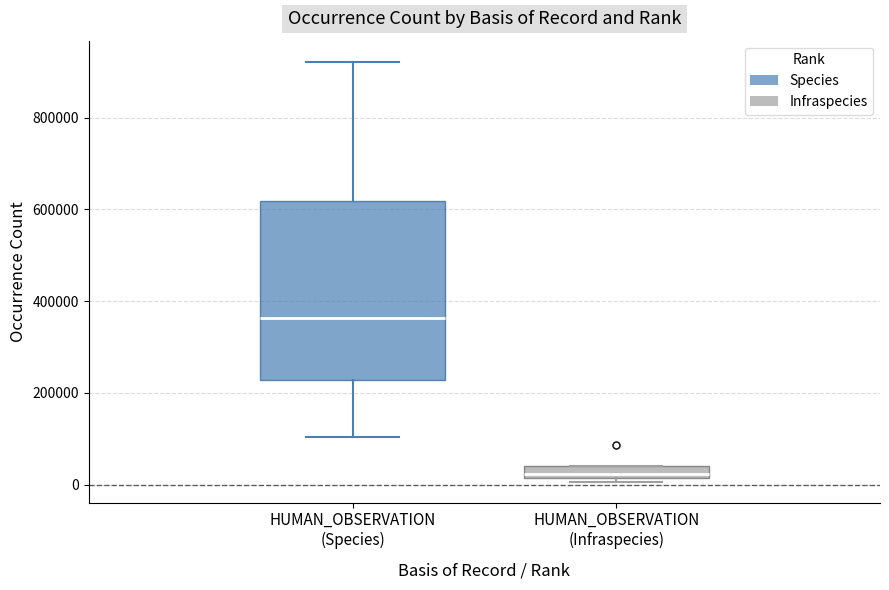

Comparing the boxes themselves (not the whiskers), which one is the tallest?

HUMAN_OBSERVATION (Species)